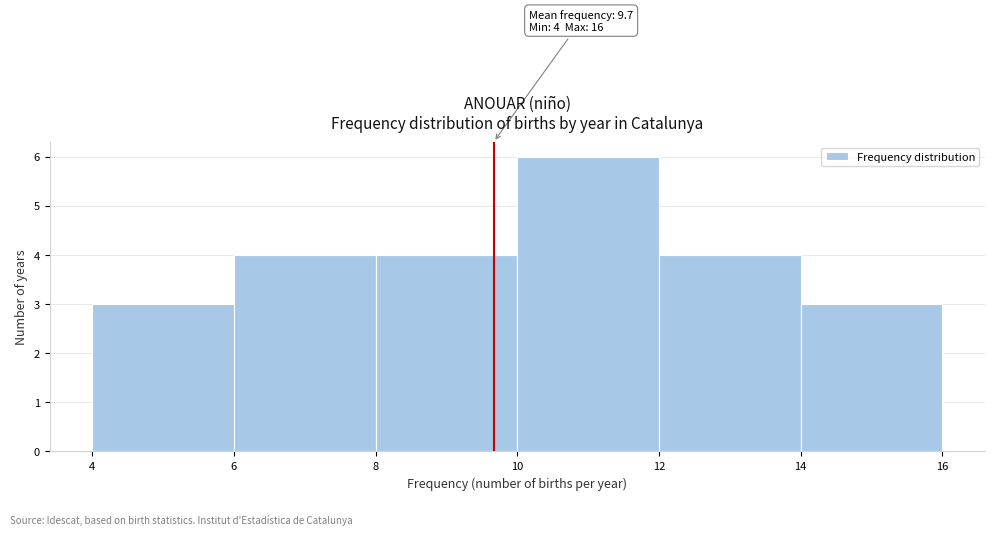

Which range on the x-axis has the tallest bar?

10 to 12